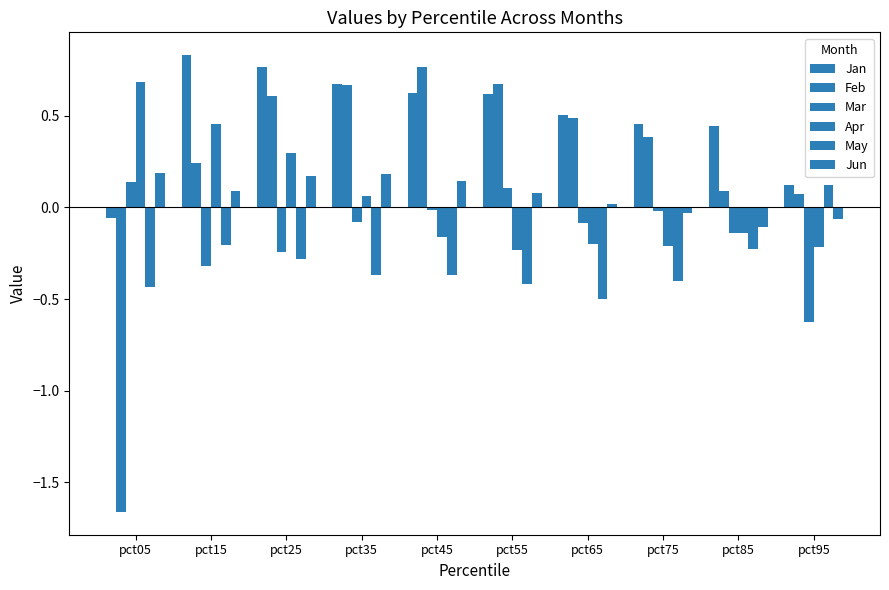

Between pct05 and pct85, which is larger?

pct85